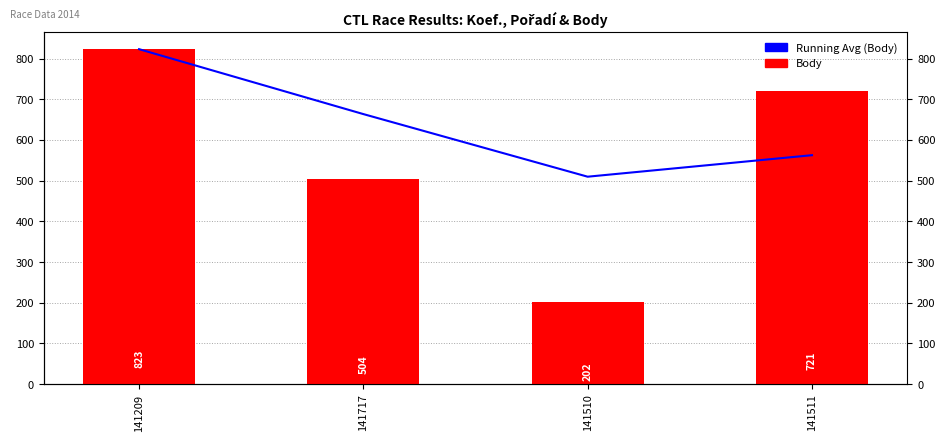

At which label does Body first exceed 721?

141209